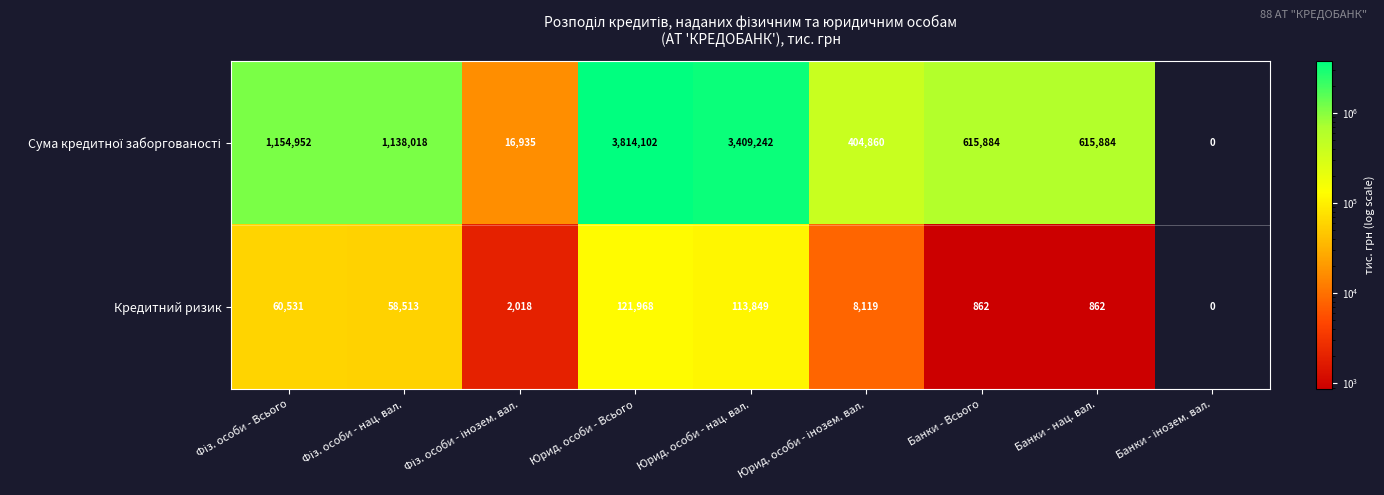

What is the greatest value displayed?

3814102